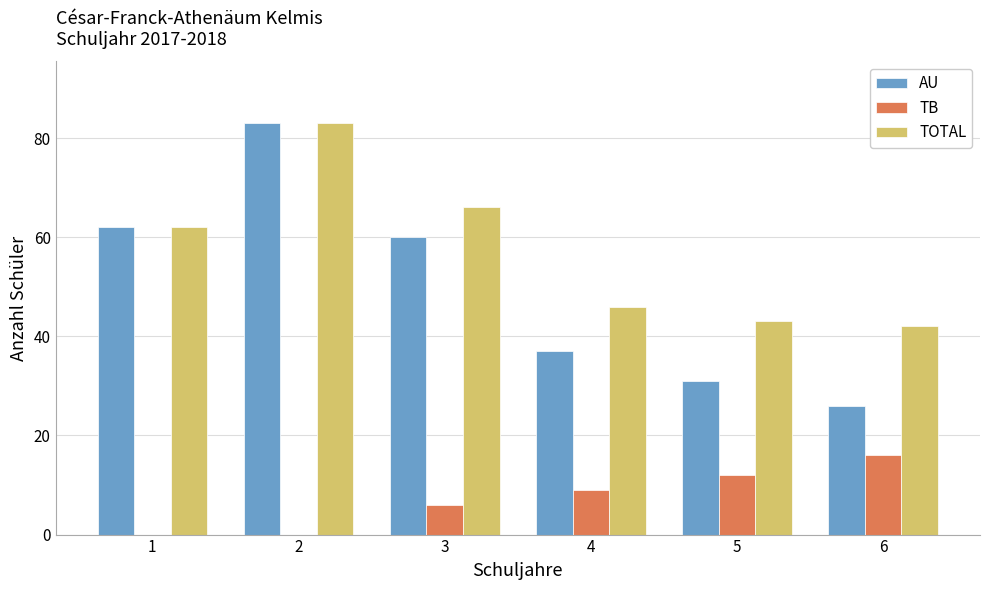

Is it true that AU equals 17 at 6?

False